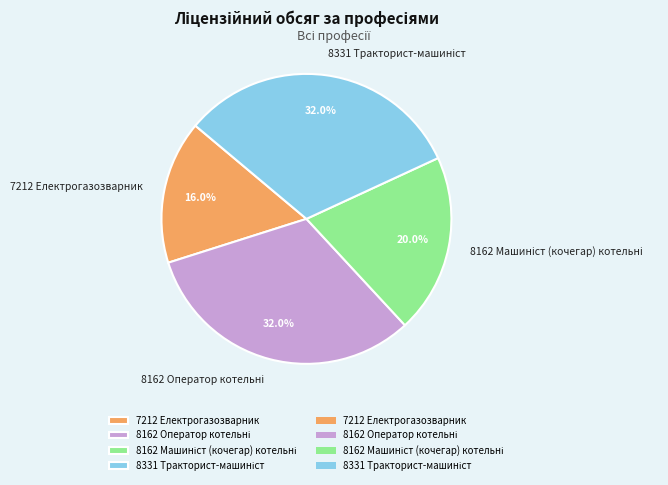

Which slice is the smallest?

7212 Електрогазозварник